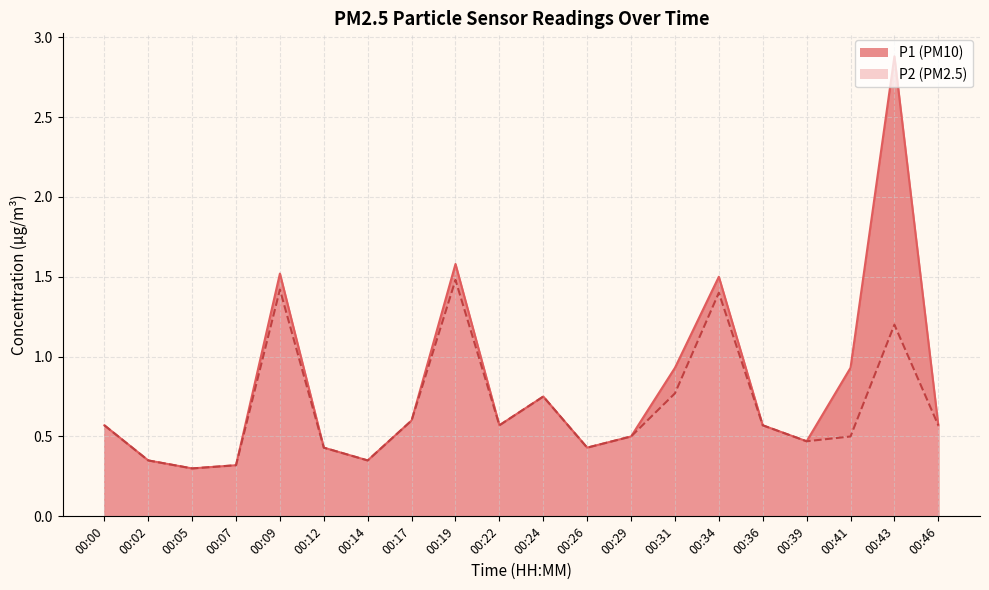

The P2 series shows 1.5 at 00:19. True or false?

True